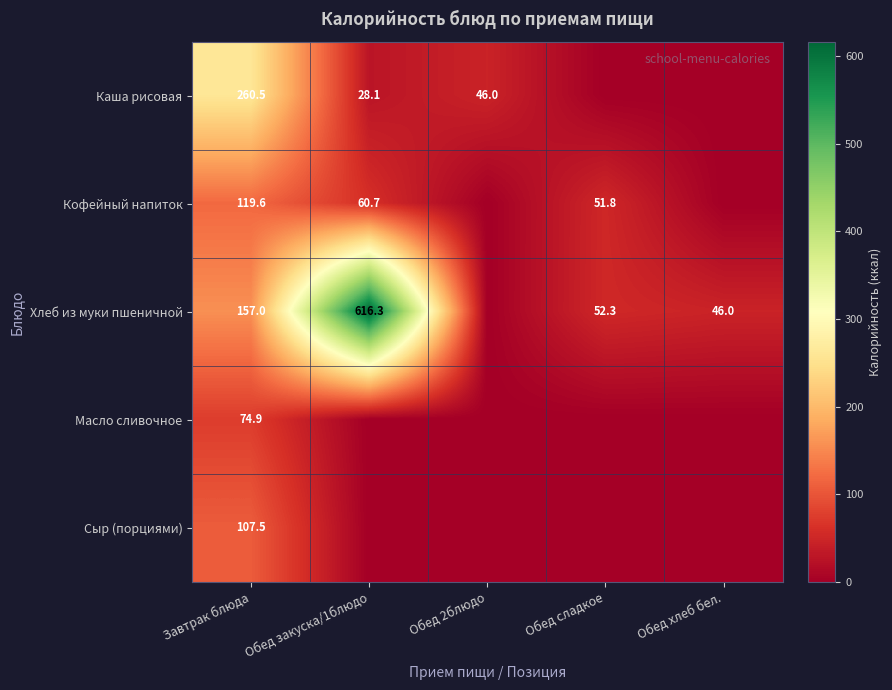

Rank the series at Завтрак блюда from lowest to highest value.

Масло сливочное, Сыр (порциями), Кофейный напиток, Хлеб из муки пшеничной, Каша рисовая